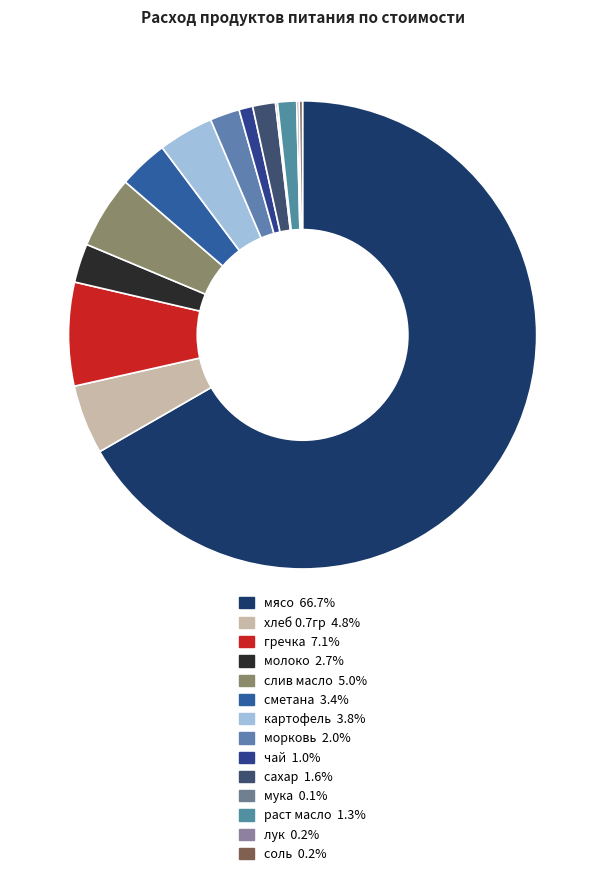

True or false: лук accounts for 0% of the total.

True